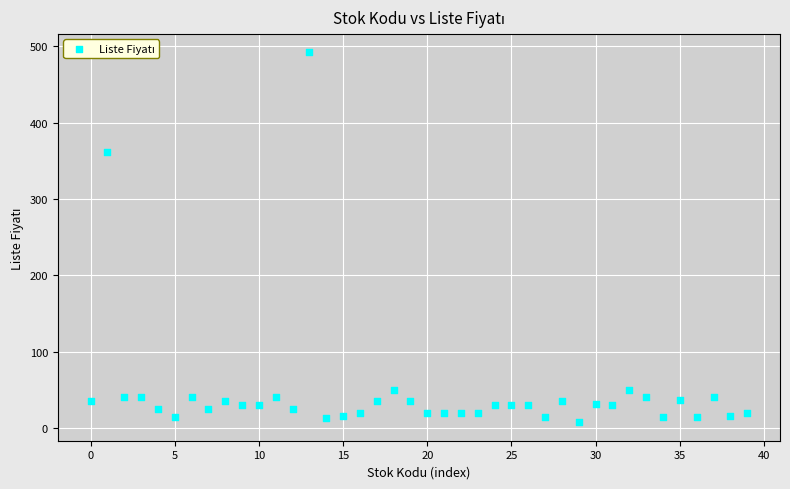

What Y value in the scatter plot is closest to 249?

361.1